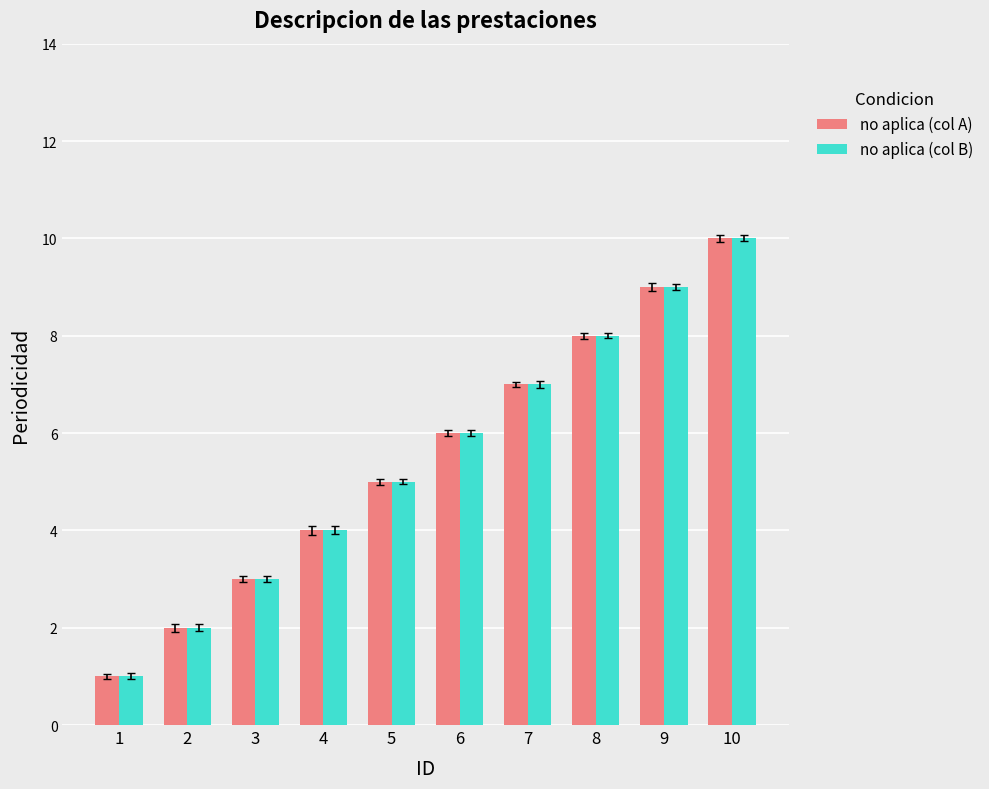

How many bars are there in each group?

2